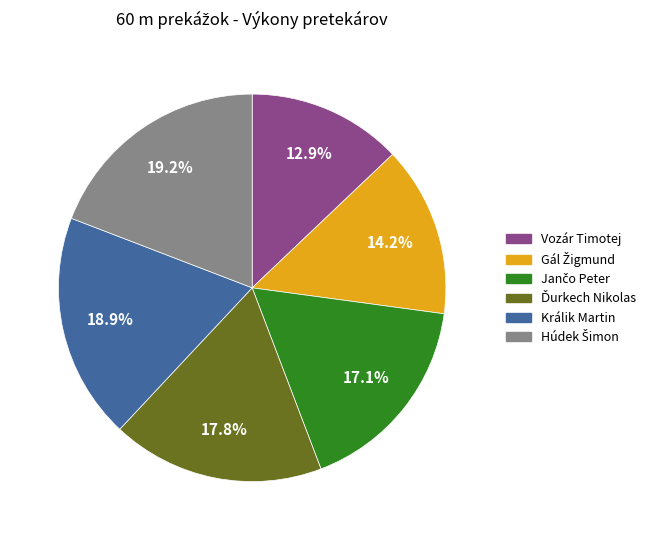

Is there a majority slice in this chart?

No